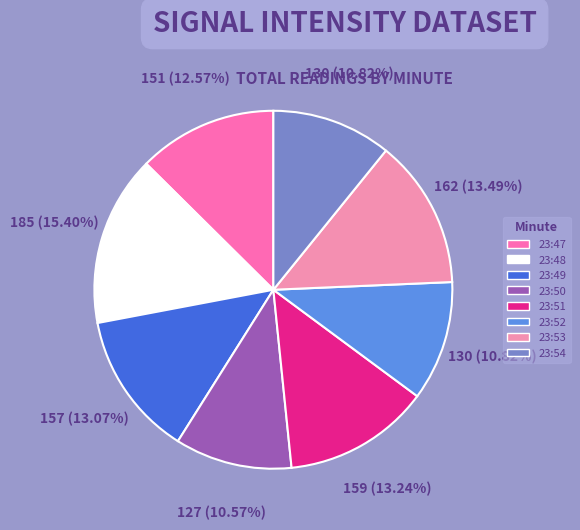

How many segments does this pie chart have?

8